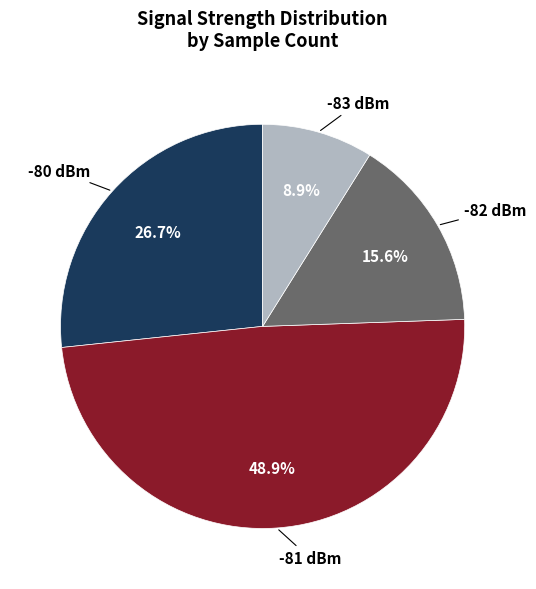

How many slices are in this pie chart?

4